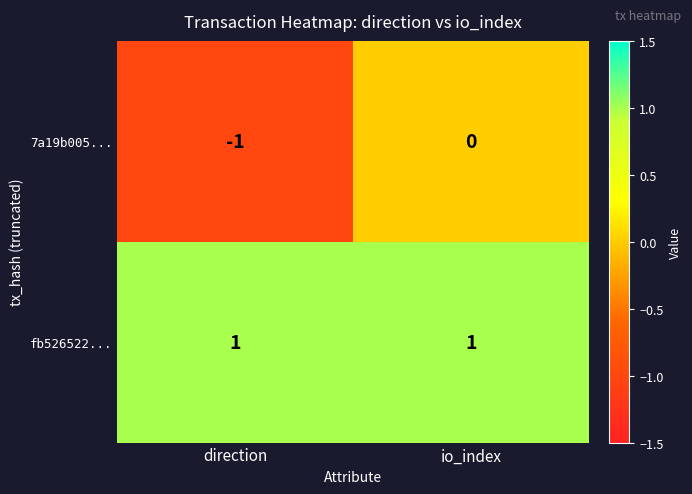

At how many categories does at least one series exceed 0?

2